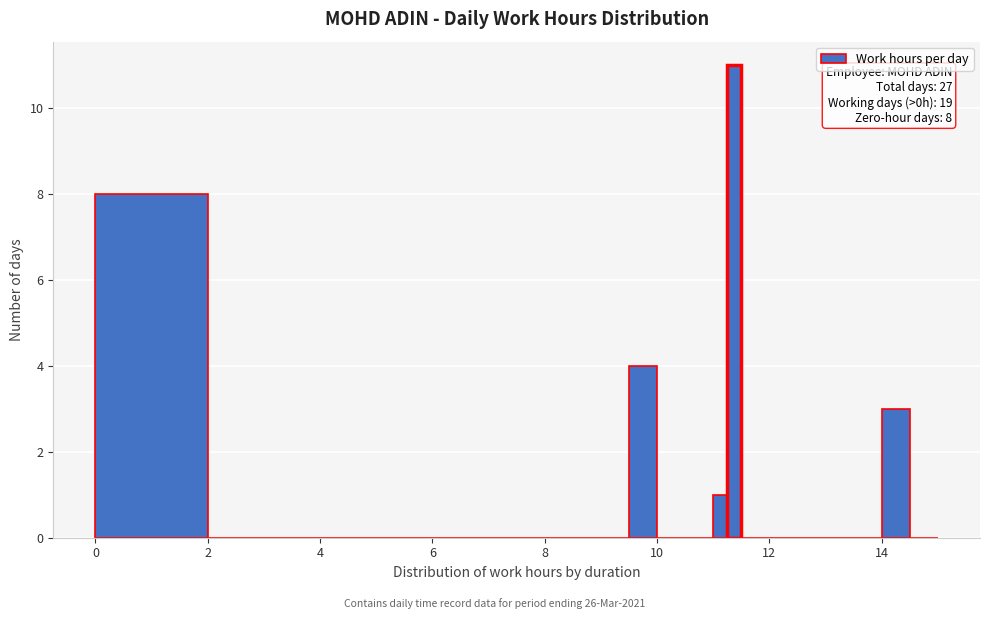

Read against the x-axis, roughly where is the centre of the tallest bar?

11.4